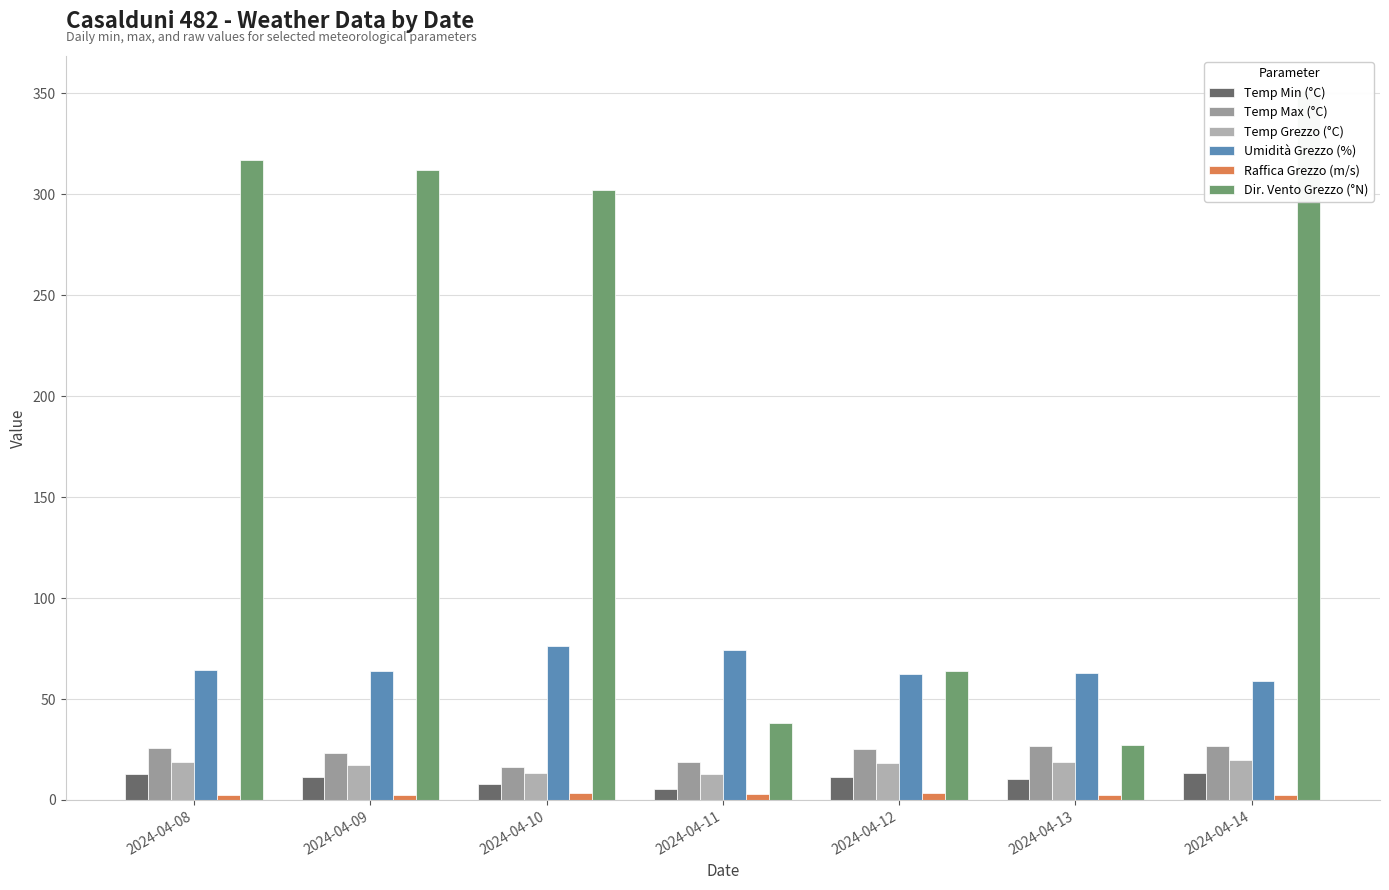

Rank the series at 2024-04-14 from lowest to highest value.

Raffica Grezzo (m/s), Temp Min (°C), Temp Grezzo (°C), Temp Max (°C), Umidità Grezzo (%), Dir. Vento Grezzo (°N)